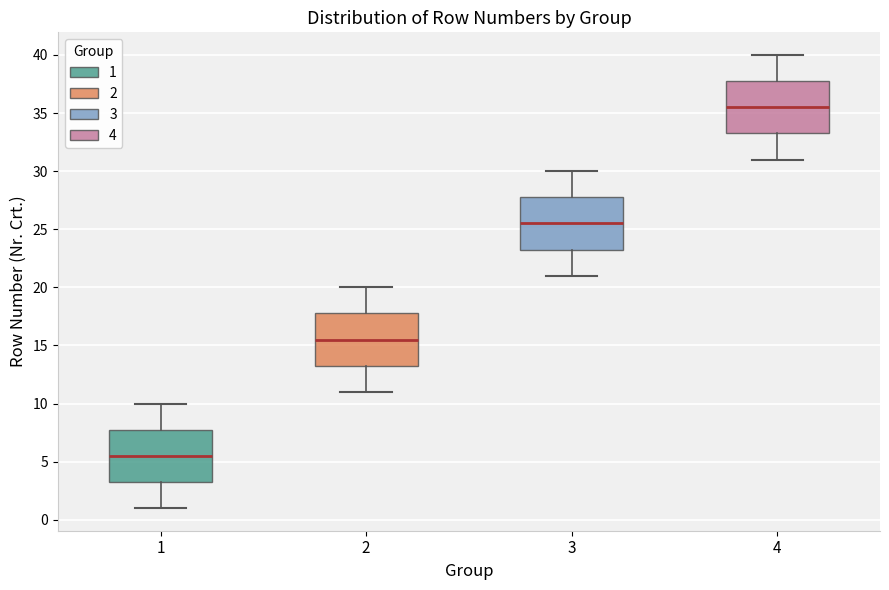

Where does the median line of the box at x = 3 sit on the y-axis? The values are not printed on the chart, so give them approximately, as read against the axis.

25.5